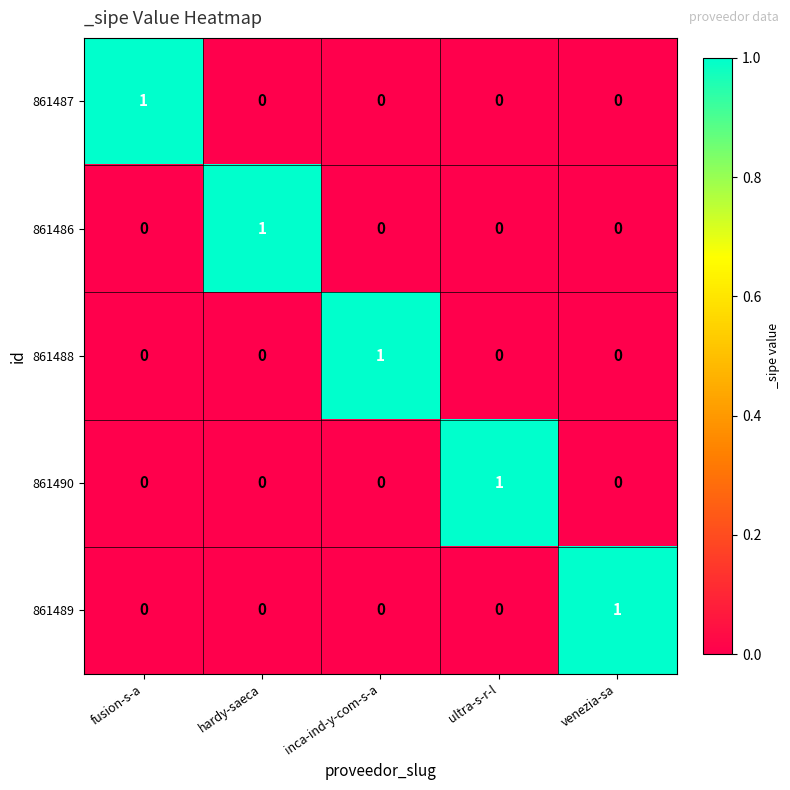

True or false: 861490 has a value of 0 at venezia-sa.

True